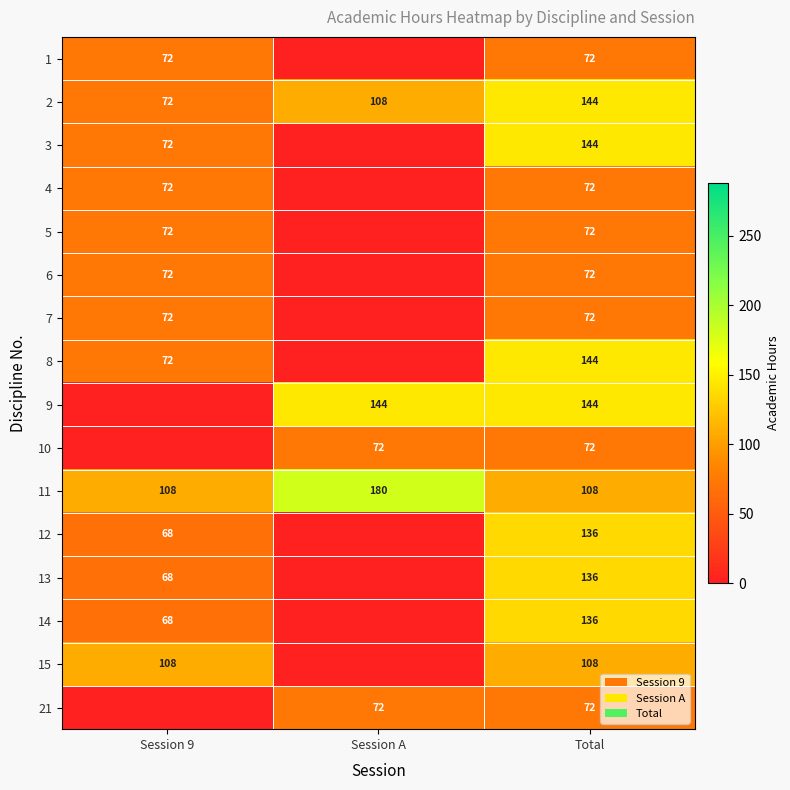

Count the number of categories in the chart.

3